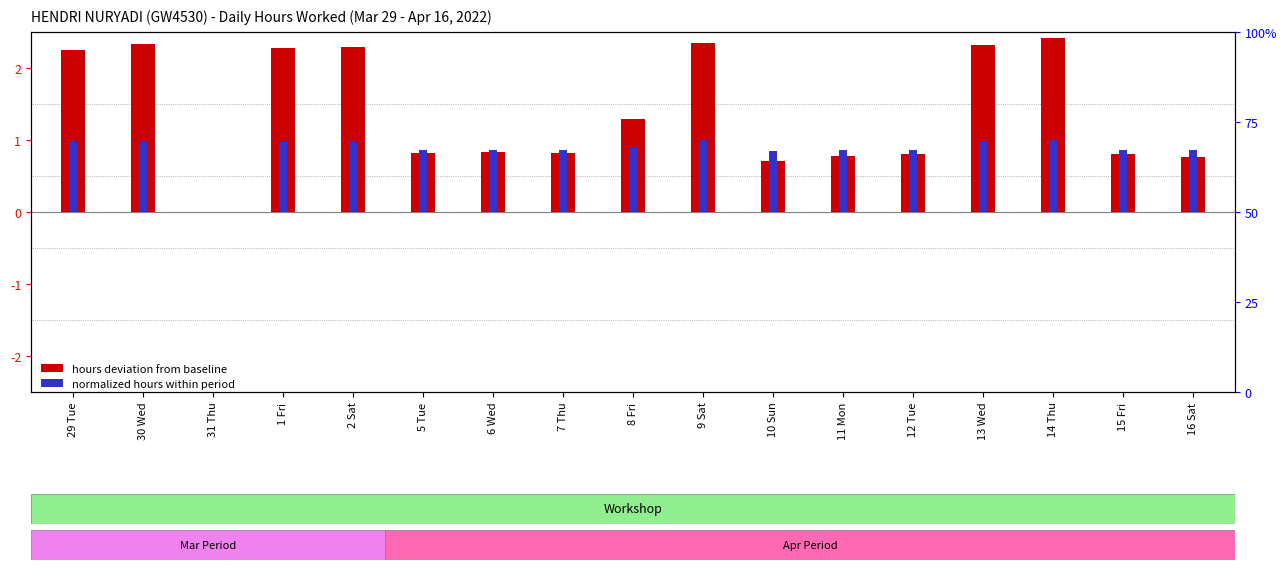

How many groups of bars are there?

17